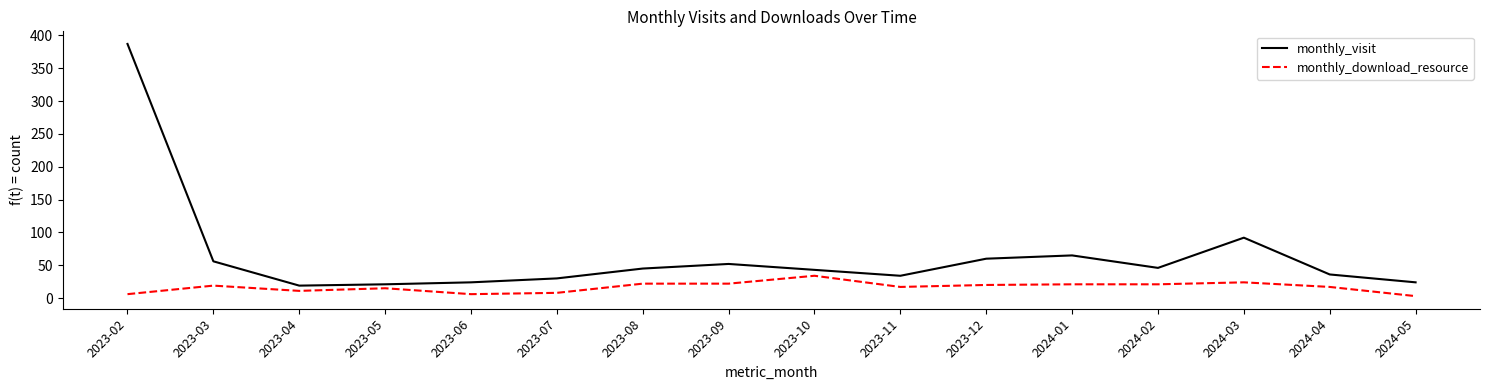

What is the difference between the monthly_visit values at 2024-01 and 2024-05?

41